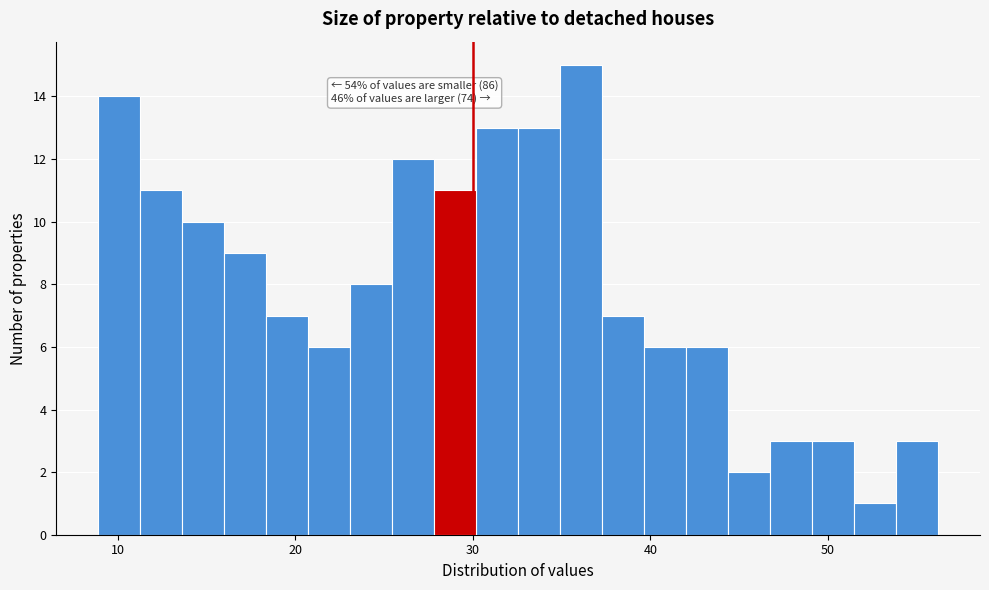

Read against the x-axis, roughly where is the centre of the tallest bar?

36